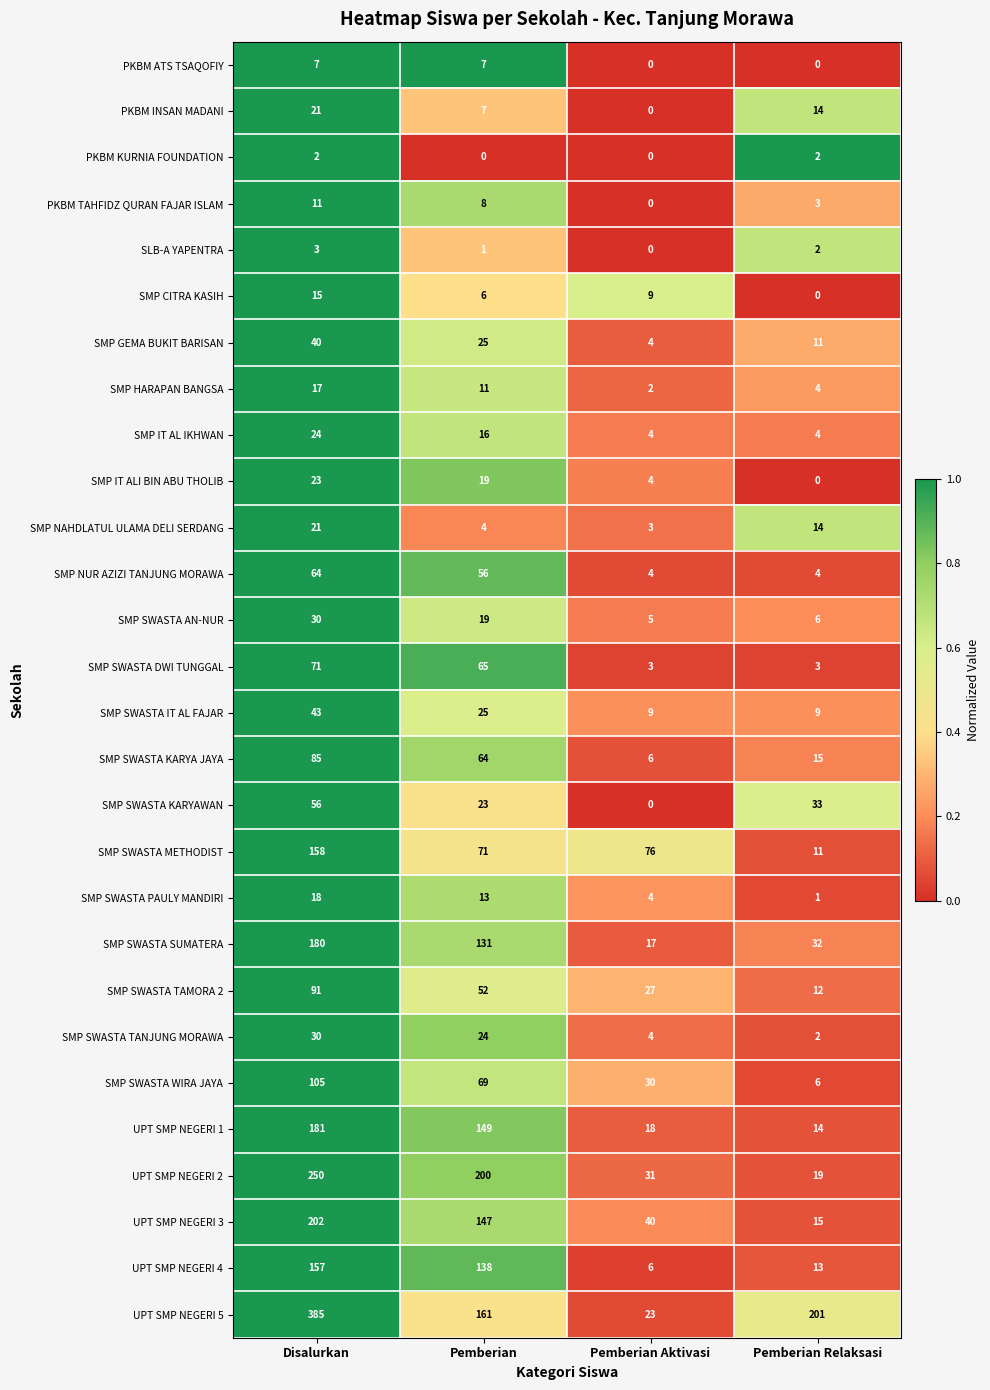

What is the lowest value of the SMP SWASTA TAMORA 2 series?

12